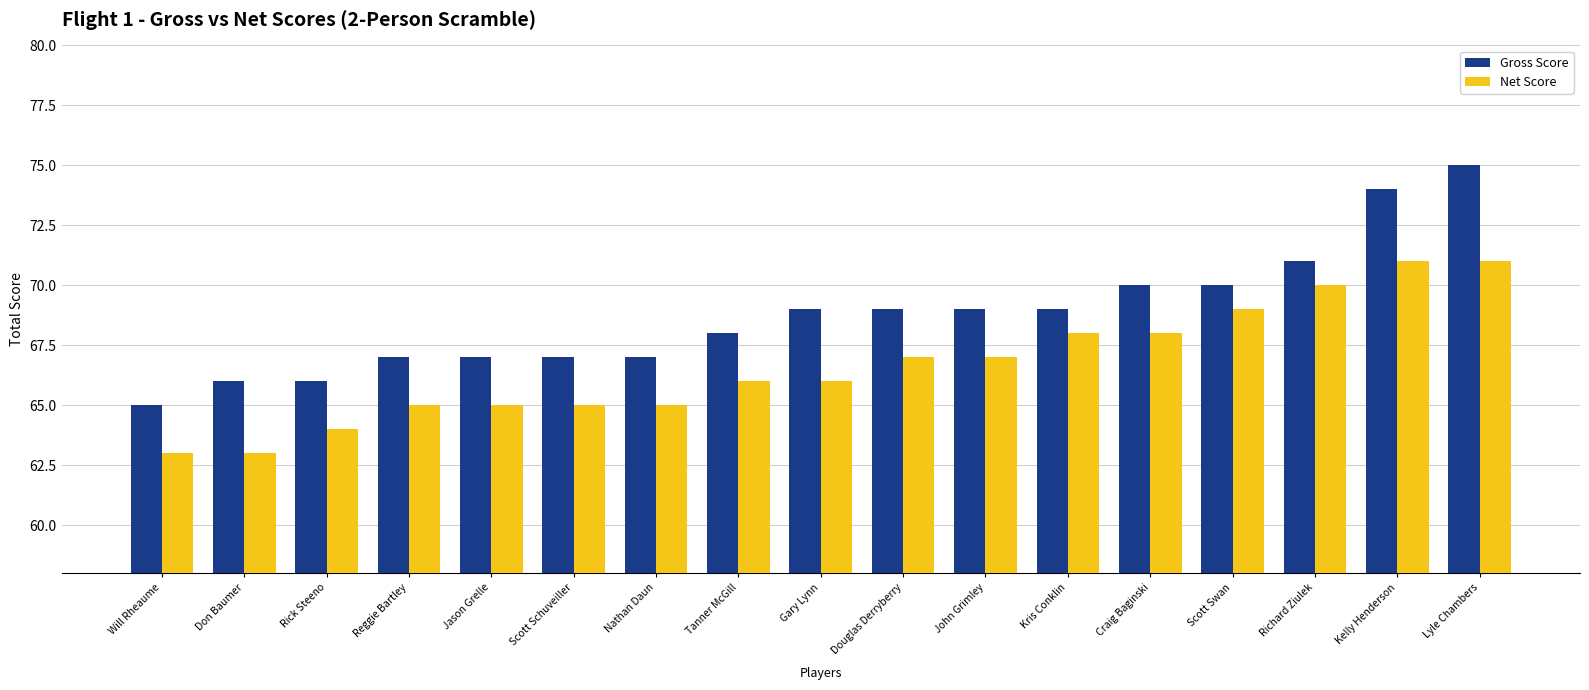

The Net Score series shows 65 at Scott Schuveiller. True or false?

True